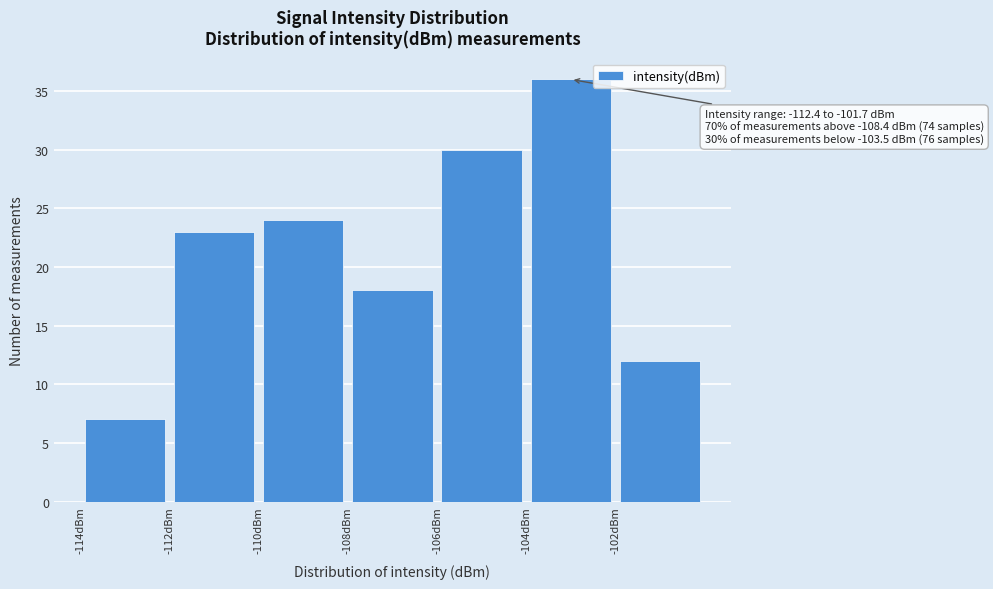

Over which range of the x-axis is the bar tallest?

-104 to -102